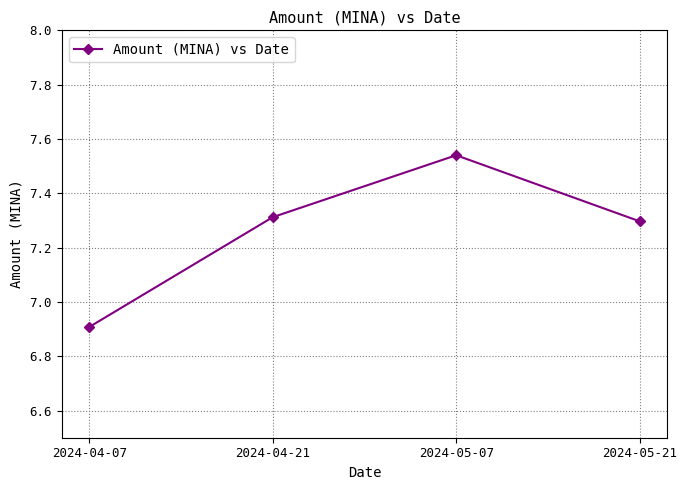

What is the minimum value shown in the chart?

6.9